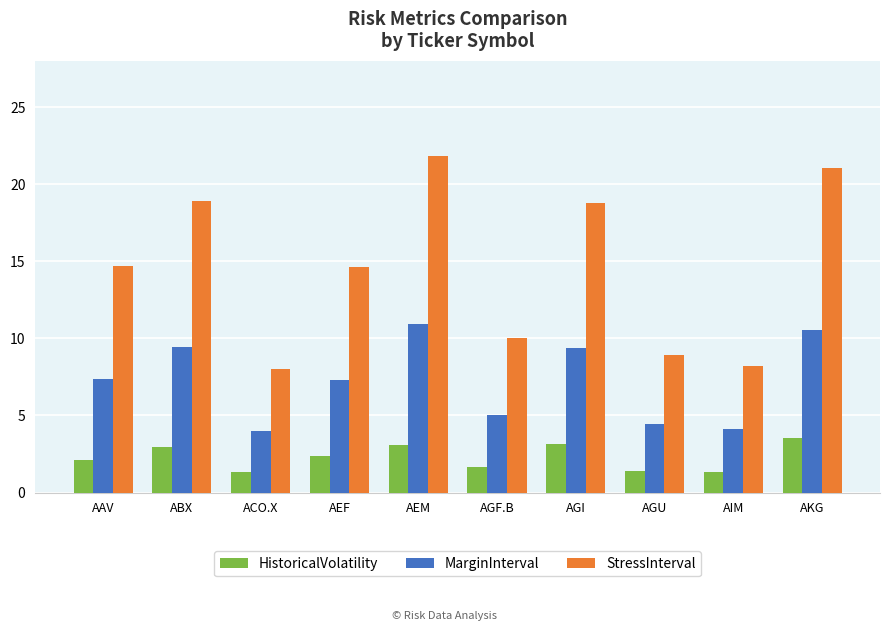

What is the spread (max minus min) of values at AGF.B?

8.4